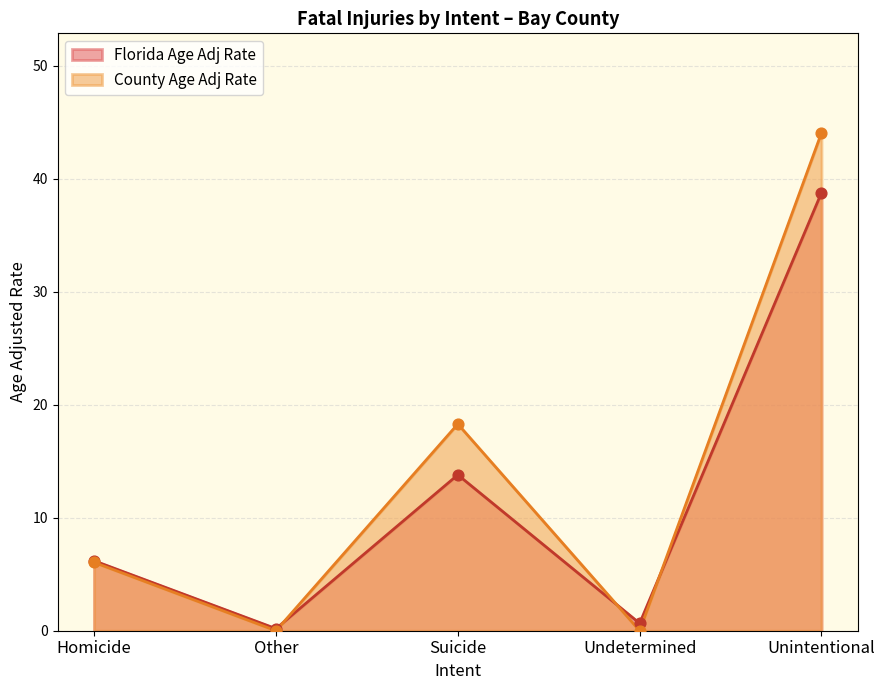

What are all the series names shown in the legend?

Florida Age Adj Rate, County Age Adj Rate